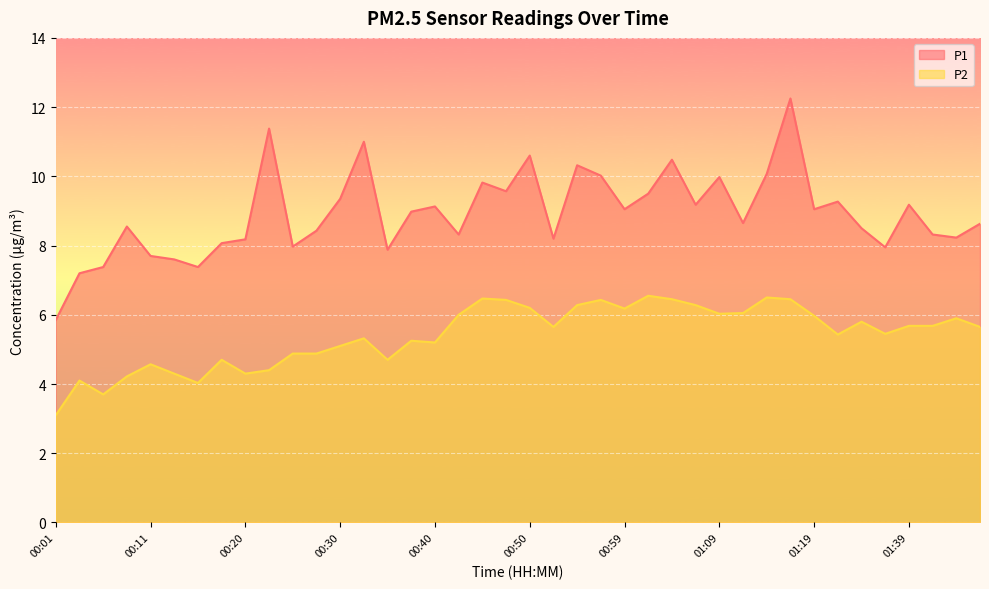

How many data points in P1 are less than 8?

9